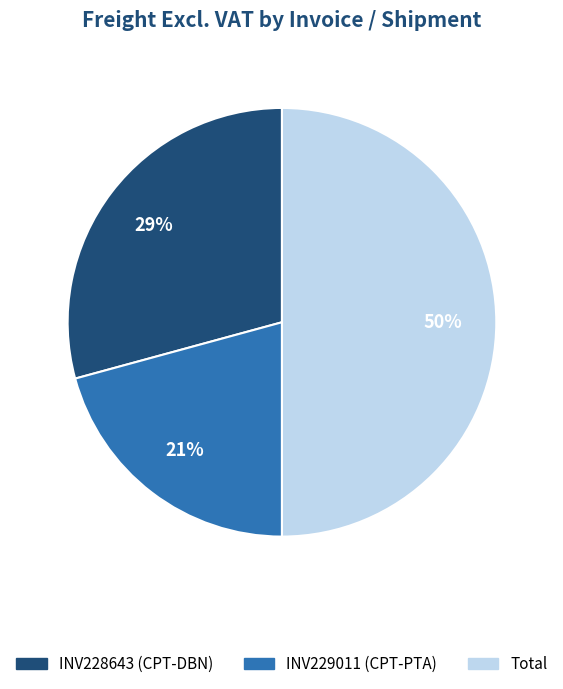

Rank the categories by value from highest to lowest.

Total, INV228643 (CPT-DBN), INV229011 (CPT-PTA)